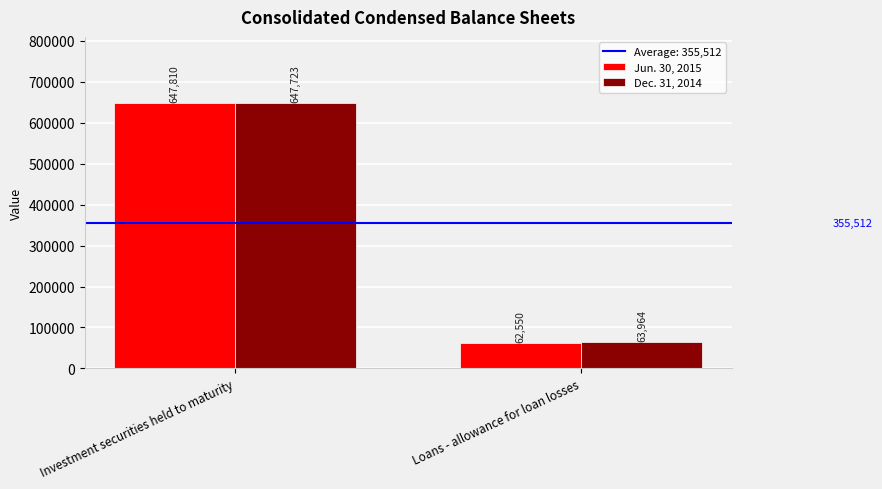

Read the Dec. 31, 2014 value at Loans - allowance for loan losses.

63964